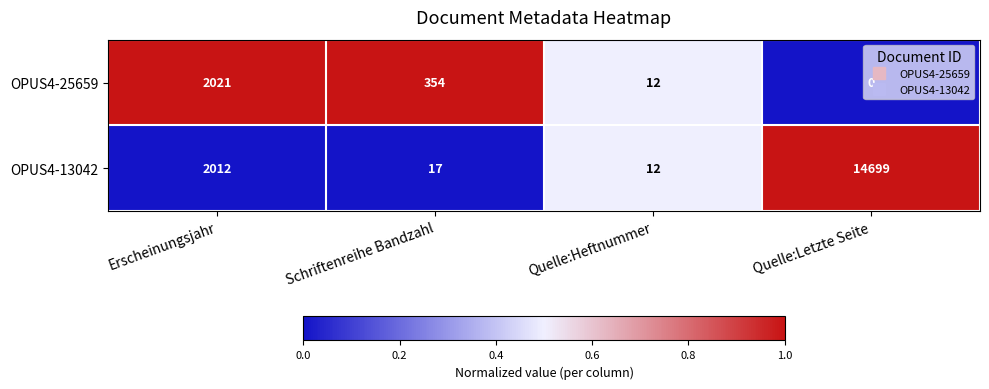

At which category is the sum across all series the highest?

Quelle:Letzte Seite